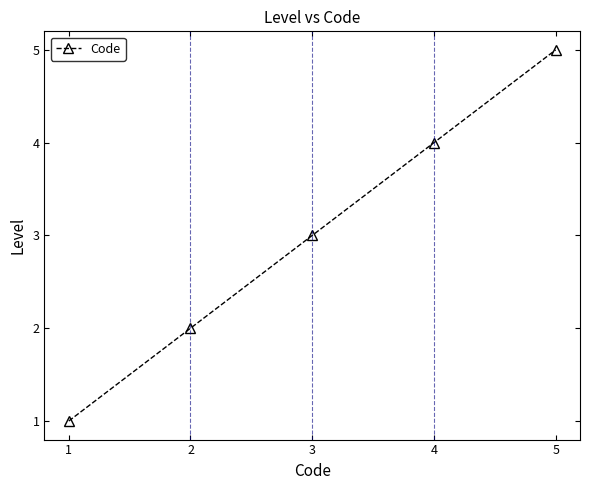

What is the approximate value at 5?

5